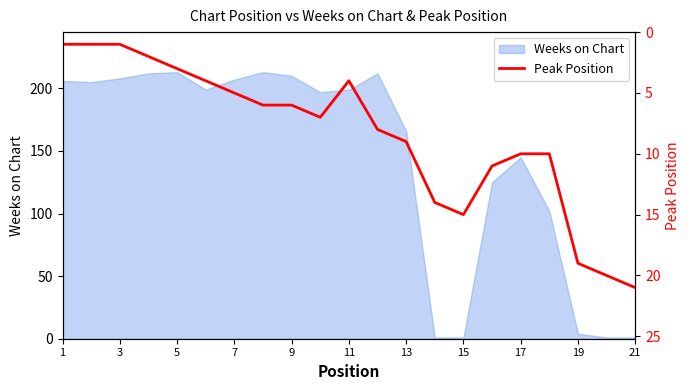

The value at 1 is 0. True or false?

False